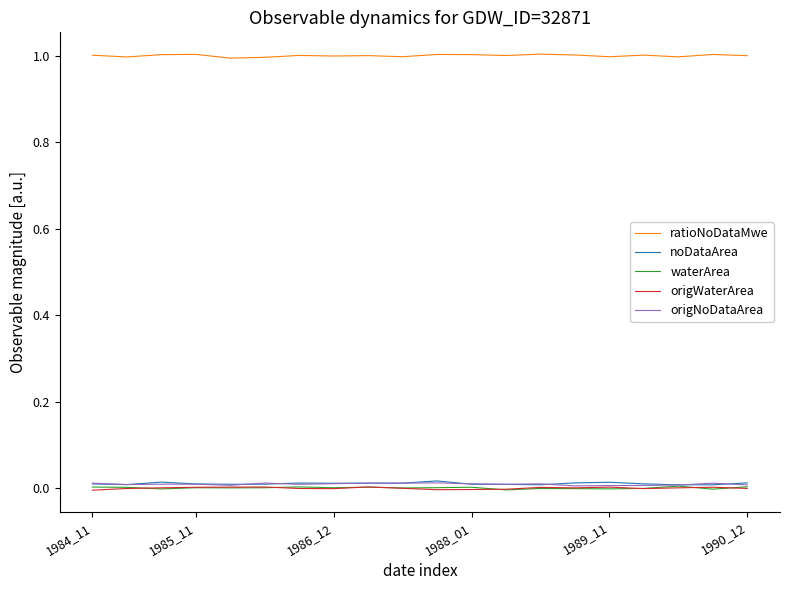

Which series has the largest total across all categories?

ratioNoDataMwe